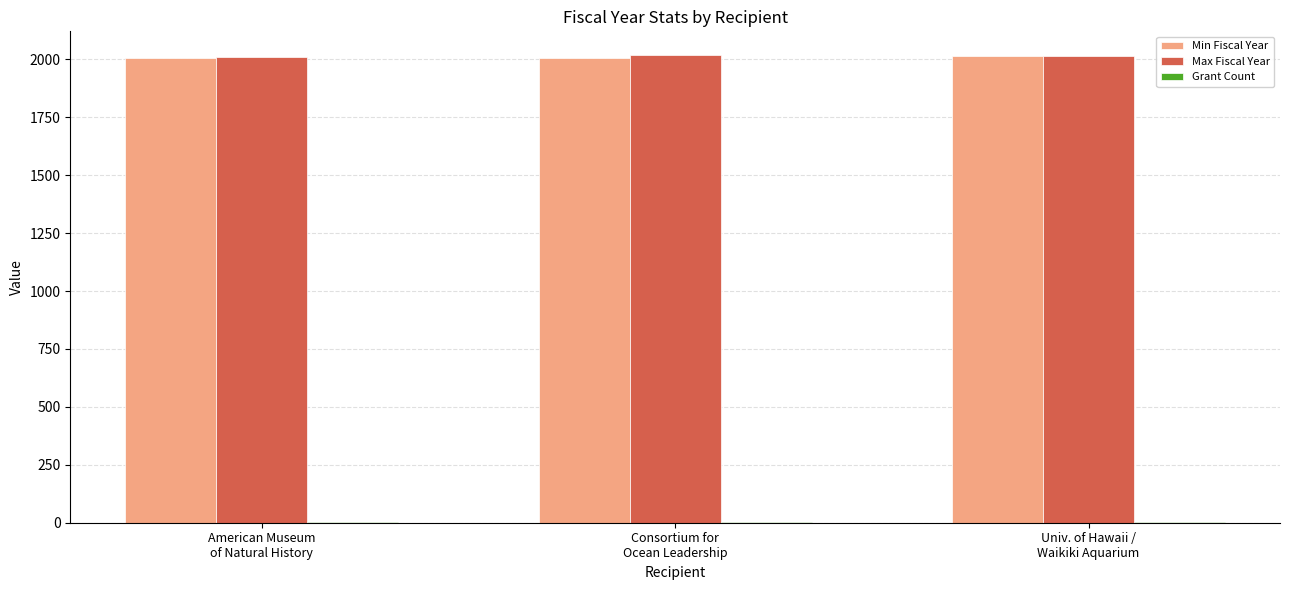

How many Min Fiscal Year values are between 2006 and 2014?

3